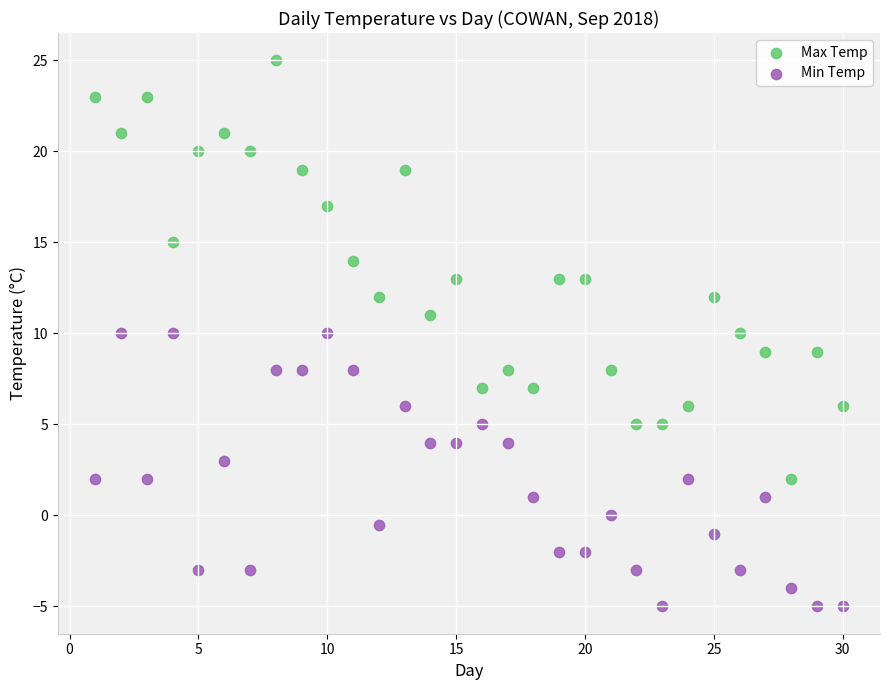

Across all data points, what is the range of X values (max minus min)?

29.0